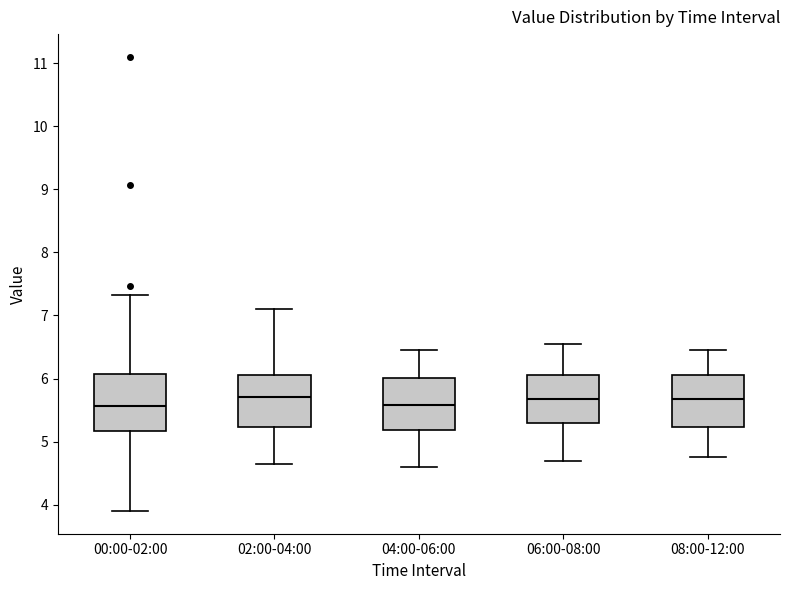

Reading left to right, read every box against the y-axis: the position of its median line, the range the box covers, and the ends of its whiskers. The values are not printed on the chart, so give them approximately, as read against the axis.

00:00-02:00: median 5.6, box 5.2 to 6.1, whiskers 3.9 to 7.3
02:00-04:00: median 5.7, box 5.2 to 6.1, whiskers 4.7 to 7.1
04:00-06:00: median 5.6, box 5.2 to 6.0, whiskers 4.6 to 6.5
06:00-08:00: median 5.7, box 5.3 to 6.1, whiskers 4.7 to 6.6
08:00-12:00: median 5.7, box 5.2 to 6.1, whiskers 4.8 to 6.5